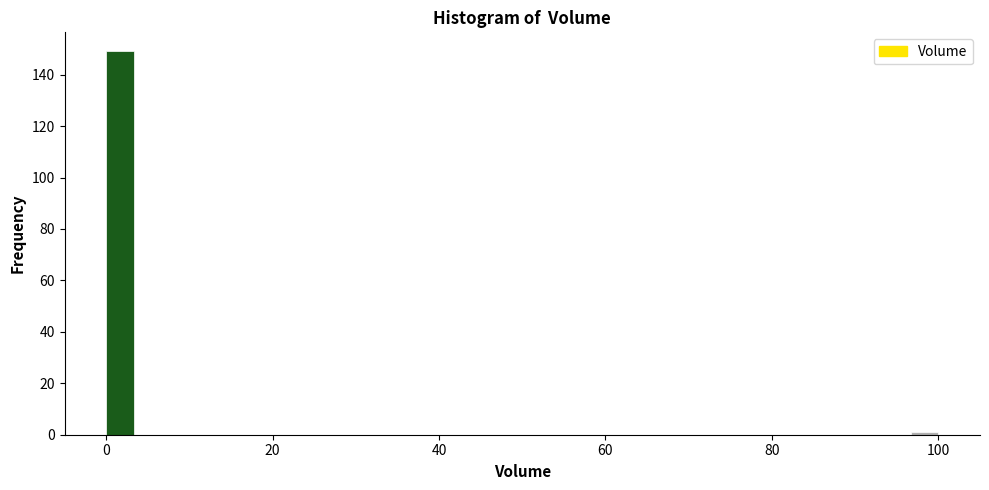

Read against the x-axis, roughly where is the centre of the tallest bar?

2